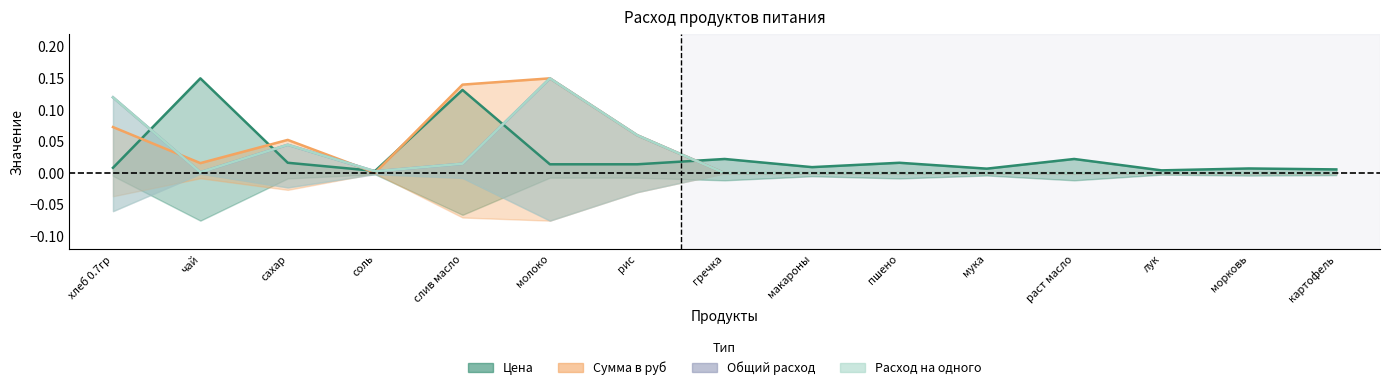

Reading left to right, transcribe all the data shown in this chart.

Цена: 0.0	0.1	0.0	0.0	0.1	0.0	0.0	0.0	0.0	0.0	0.0	0.0	0.0	0.0	0.0
Сумма в руб: 0.1	0.0	0.1	0.0	0.1	0.1	0.1	0.0	0.0	0.0	0.0	0.0	0.0	0.0	0.0
Общий расход: 0.1	0.0	0.0	0.0	0.0	0.1	0.1	0.0	0.0	0.0	0.0	0.0	0.0	0.0	0.0
Расход на одного: 0.1	0.0	0.0	0.0	0.0	0.1	0.1	0.0	0.0	0.0	0.0	0.0	0.0	0.0	0.0